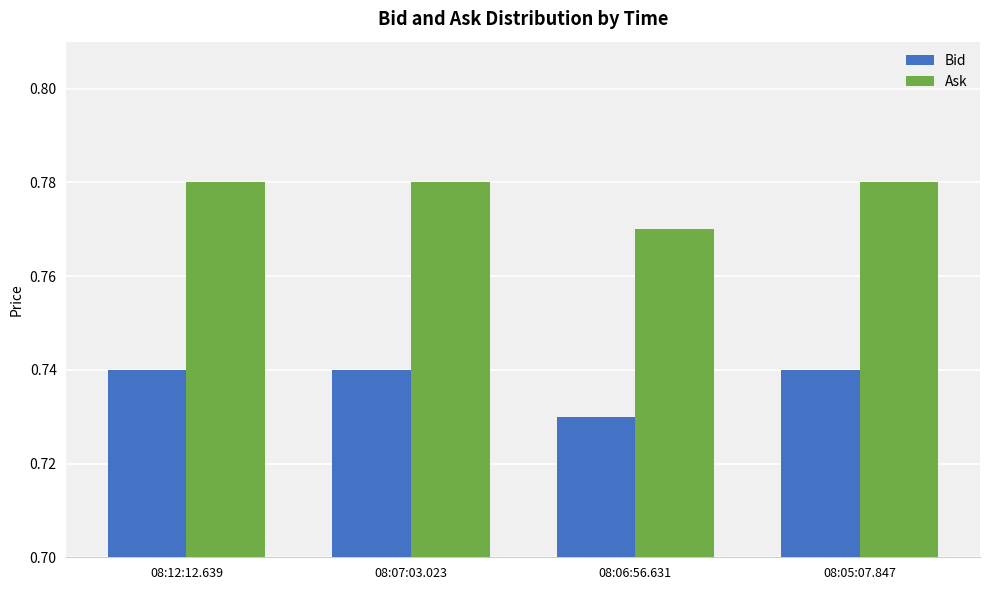

Is it true that Bid equals 1.1 at 08:05:07.847?

False